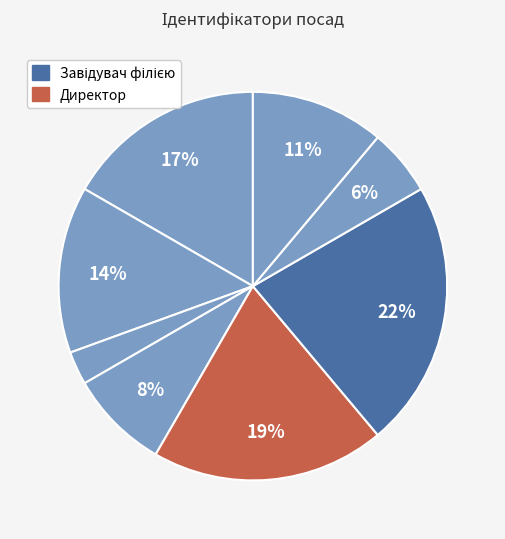

Count the number of slices in the pie.

8